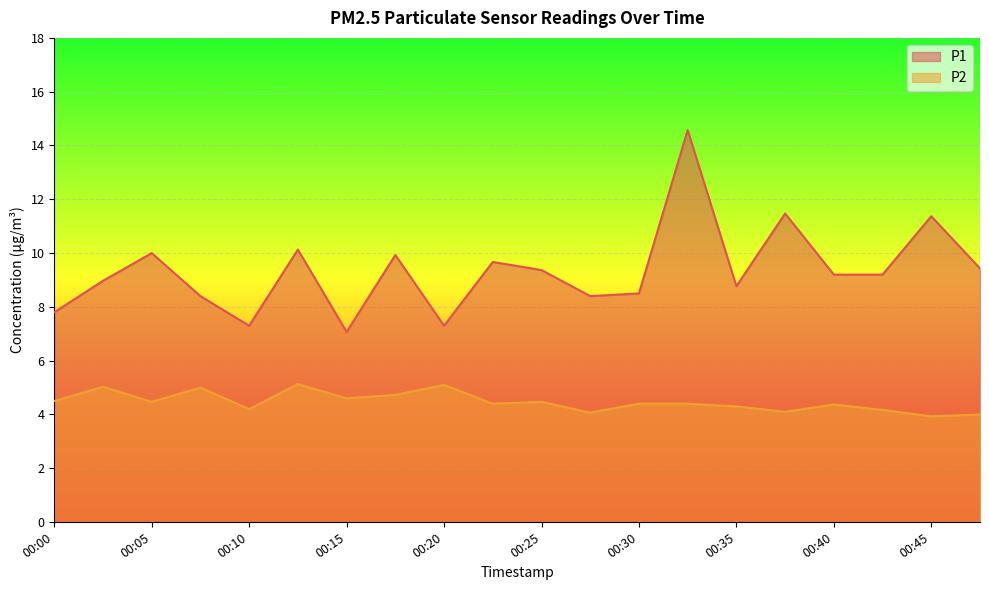

How many values in the P1 series exceed 9?

11